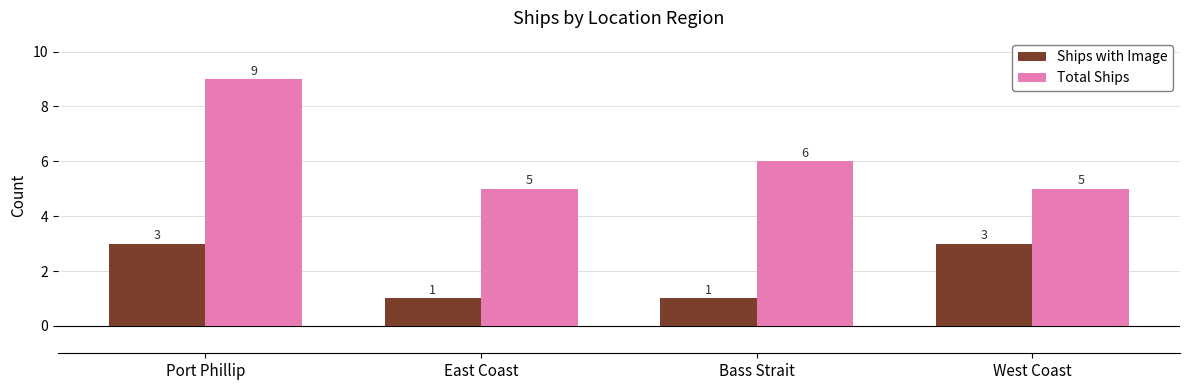

How many bars are there in each group?

2